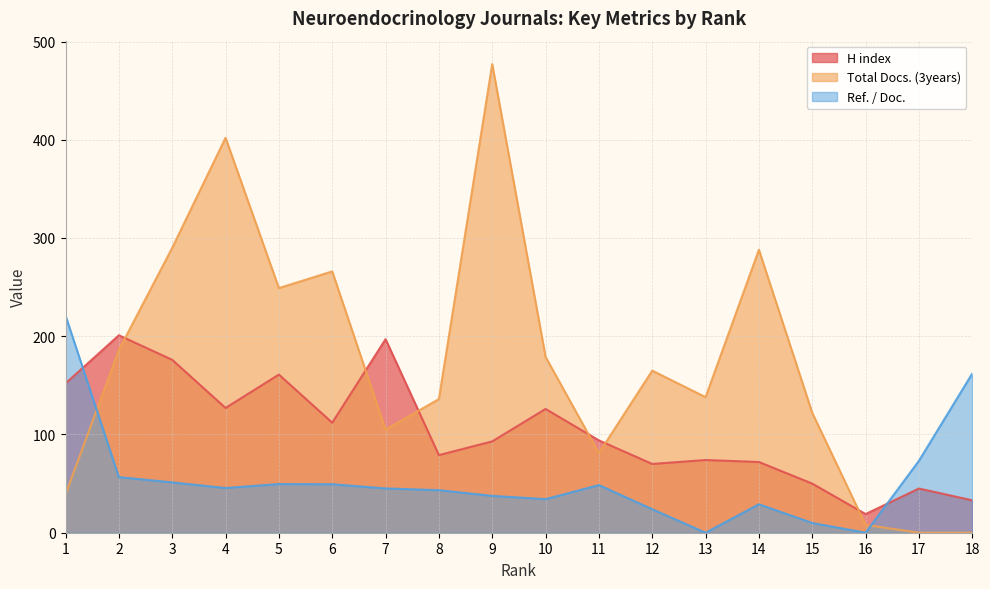

At which label does Total Docs. (3years) reach its peak?

9